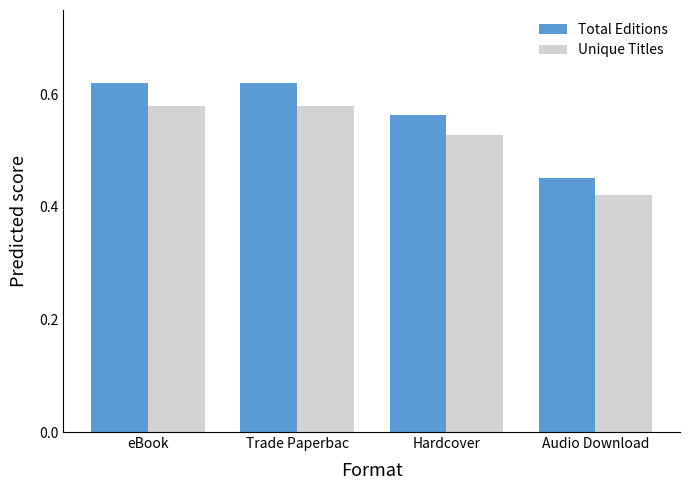

Which series has the widest spread of values?

Total Editions